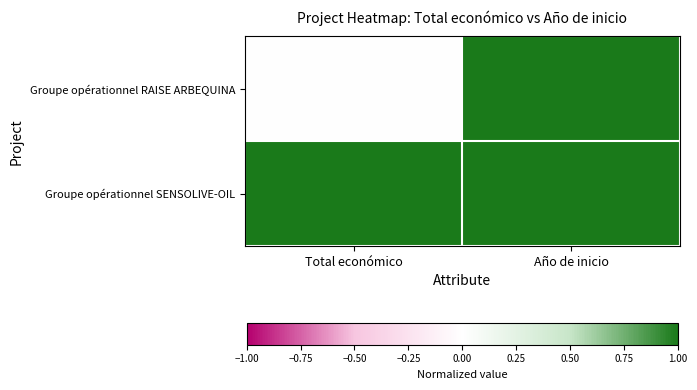

What is the total value across all series at Total económico?

1.0